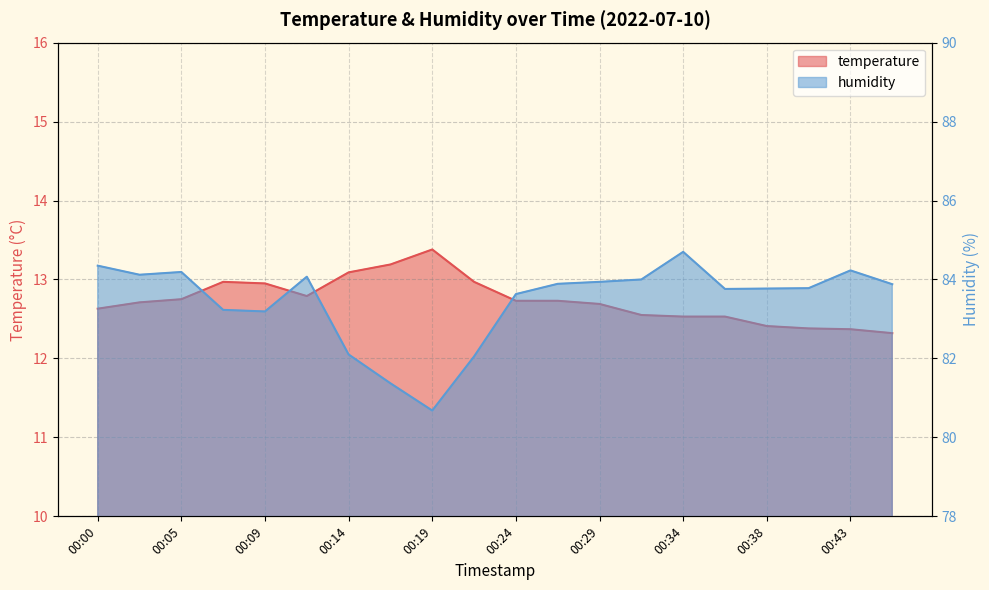

What is the difference between the highest and lowest values at 00:24?

70.9